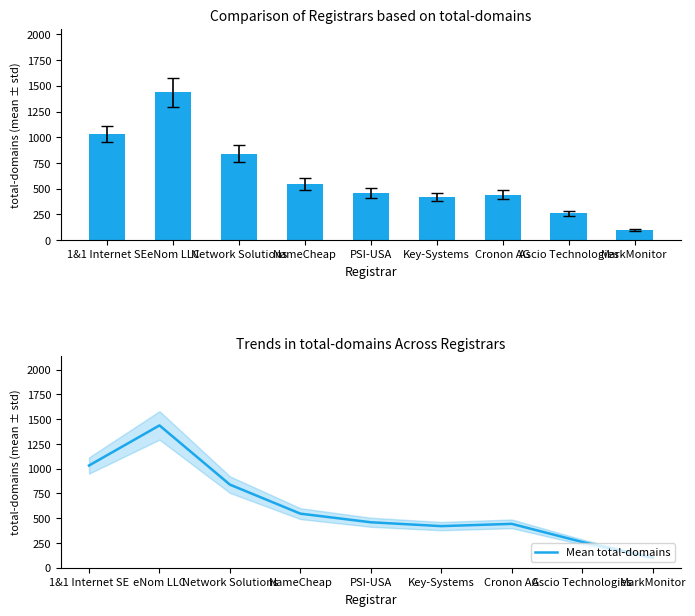

What is the average value of the total-domains series?

615